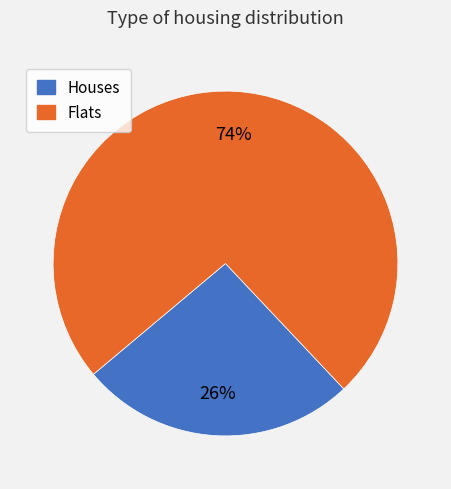

To the nearest percent, what is the difference between the largest and smallest slice percentages?

48%